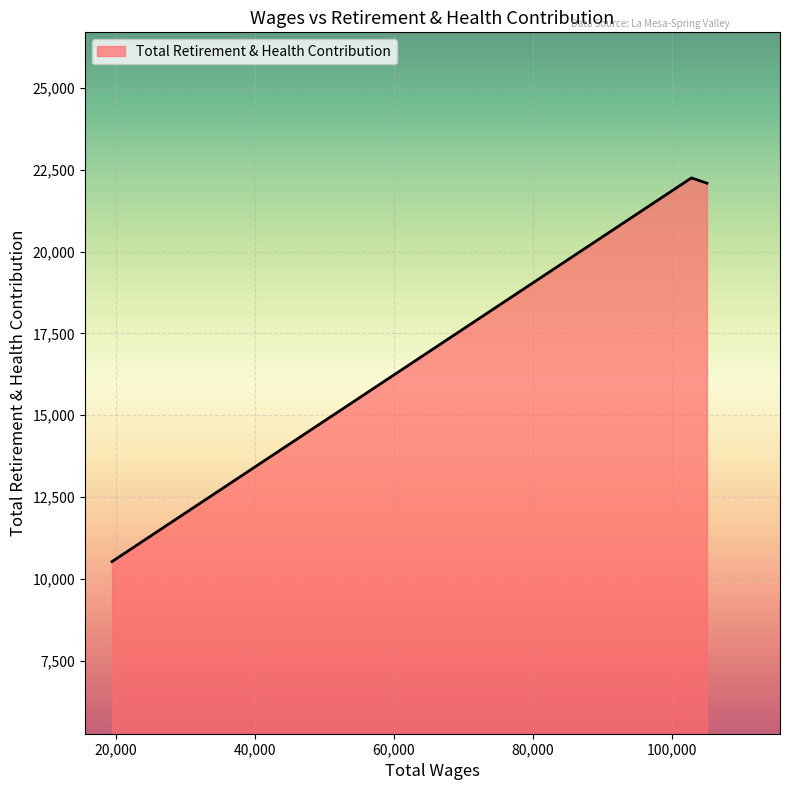

What is the minimum value shown in the chart?

10527